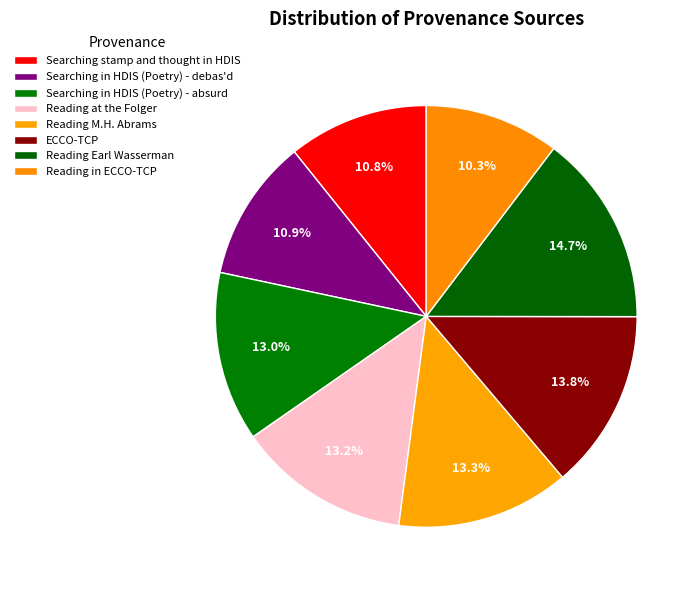

Which category has the smallest portion of the pie?

Reading in ECCO-TCP